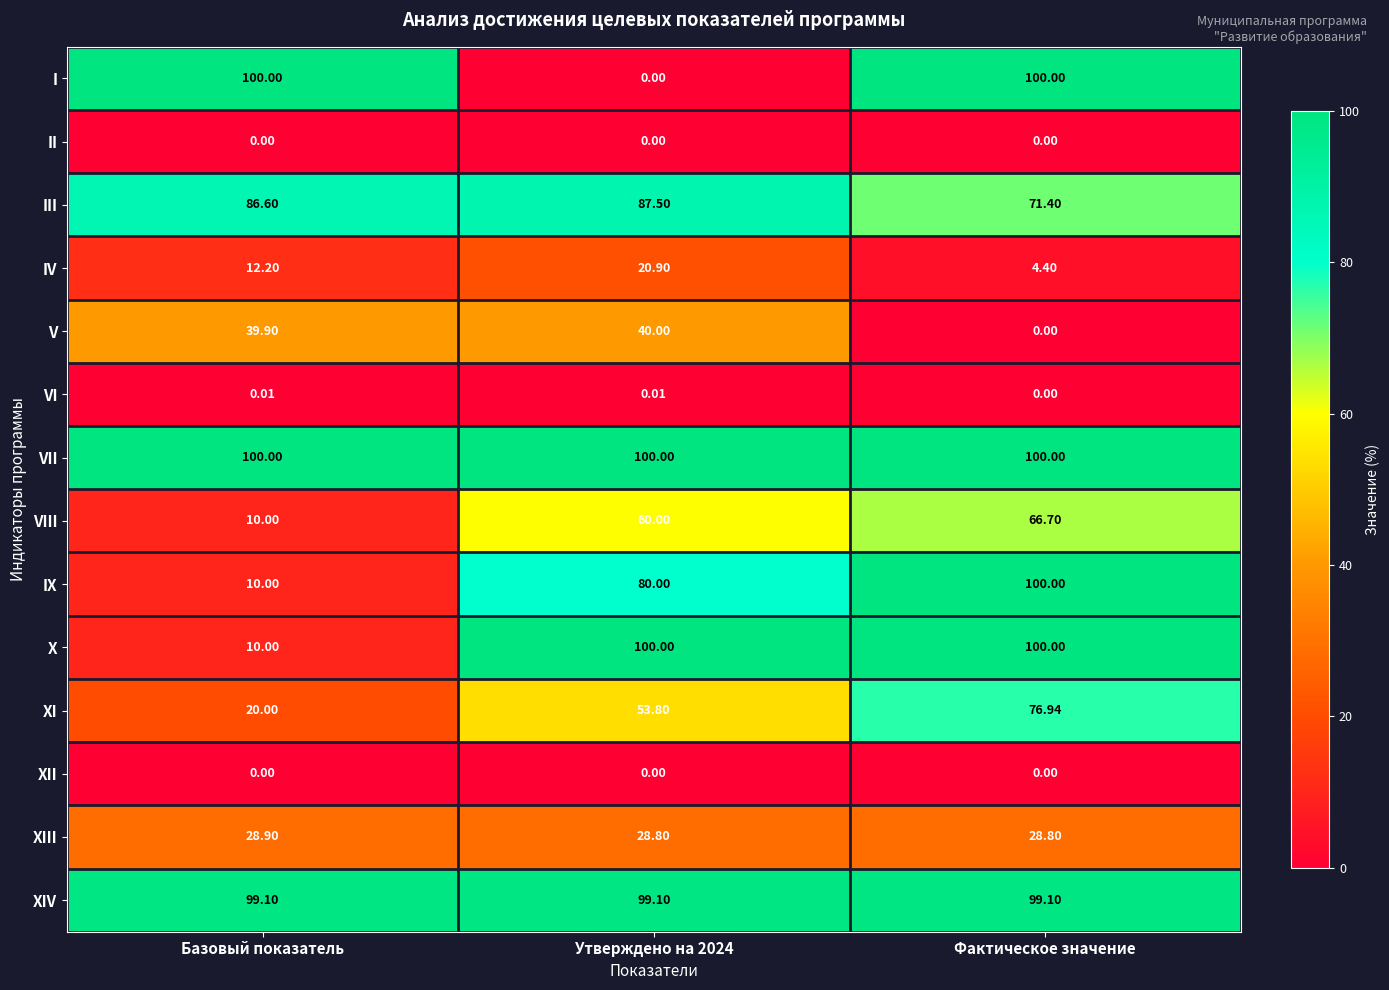

Is the value of III at Фактическое значение greater than the value of XIII at Фактическое значение?

Yes